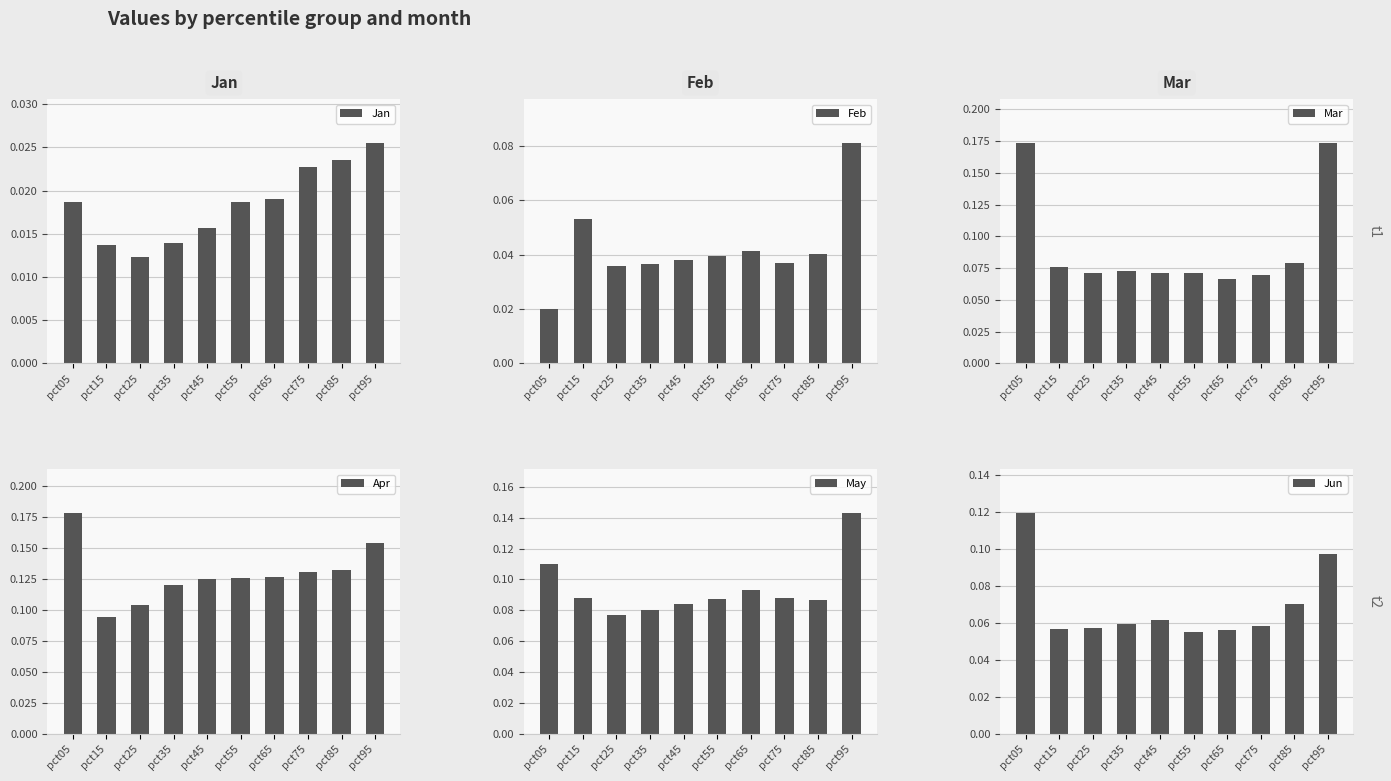

Reading left to right, list all the values displayed in this chart.

Jan: 0.0	0.0	0.0	0.0	0.0	0.0	0.0	0.0	0.0	0.0
Feb: 0.0	0.1	0.0	0.0	0.0	0.0	0.0	0.0	0.0	0.1
Mar: 0.2	0.1	0.1	0.1	0.1	0.1	0.1	0.1	0.1	0.2
Apr: 0.2	0.1	0.1	0.1	0.1	0.1	0.1	0.1	0.1	0.2
May: 0.1	0.1	0.1	0.1	0.1	0.1	0.1	0.1	0.1	0.1
Jun: 0.1	0.1	0.1	0.1	0.1	0.1	0.1	0.1	0.1	0.1